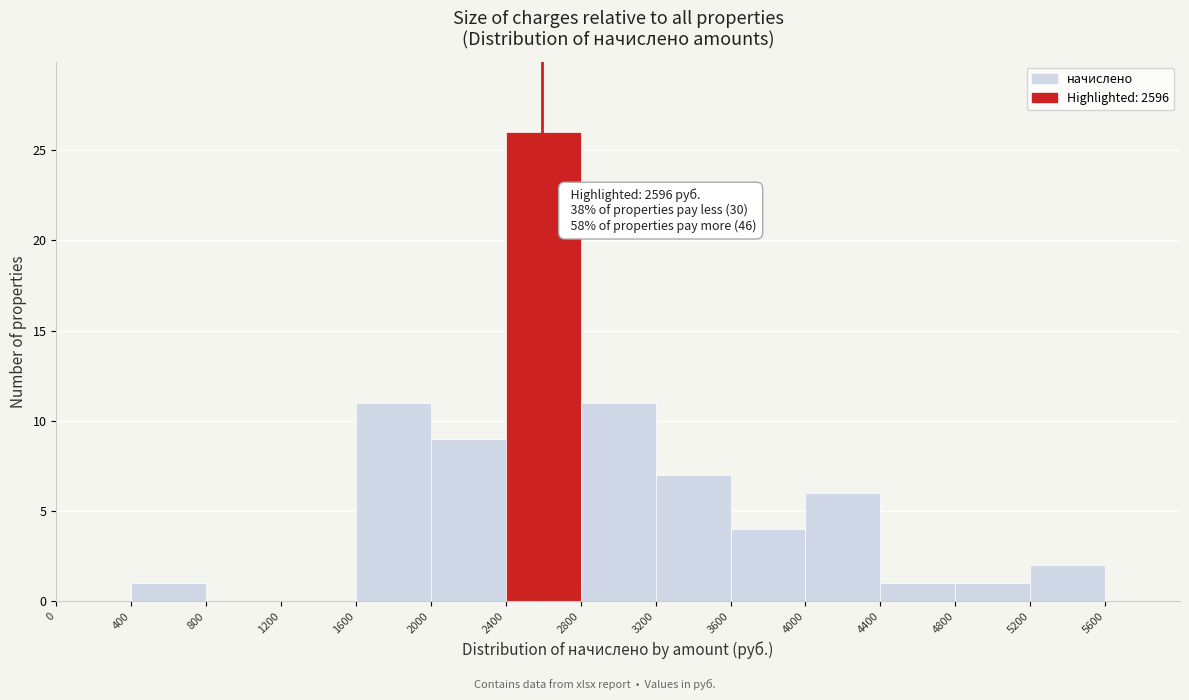

Which range on the x-axis has the tallest bar?

2400 to 2800